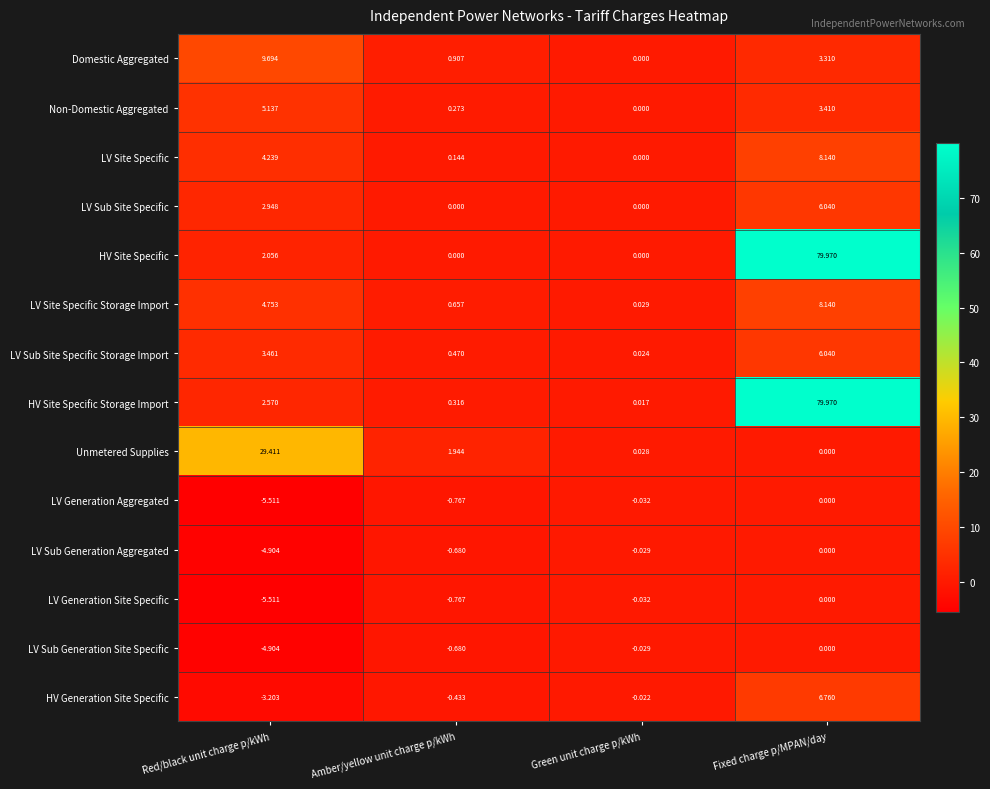

List the labels in order of LV Sub Generation Site Specific value, largest first.

Fixed charge p/MPAN/day, Green unit charge p/kWh, Amber/yellow unit charge p/kWh, Red/black unit charge p/kWh